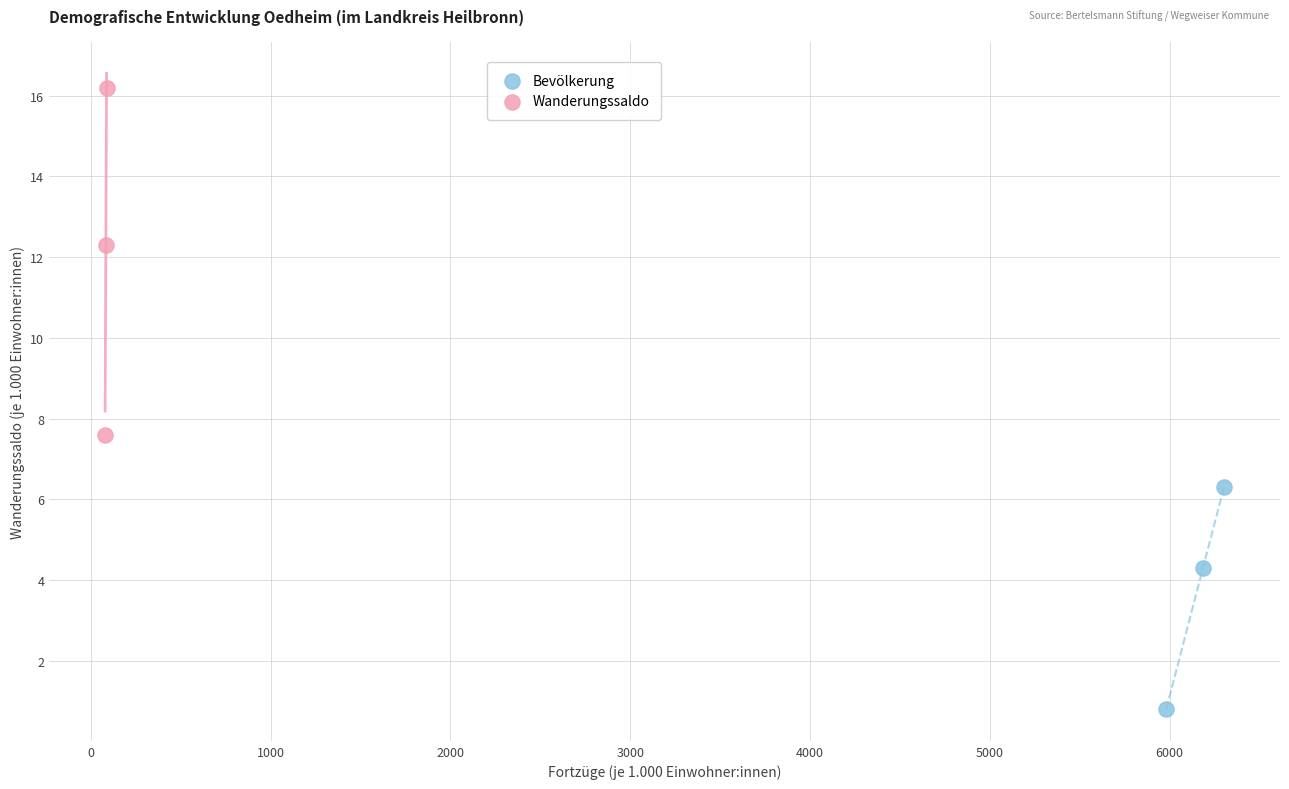

Which series has the widest spread of Y values?

Wanderungssaldo